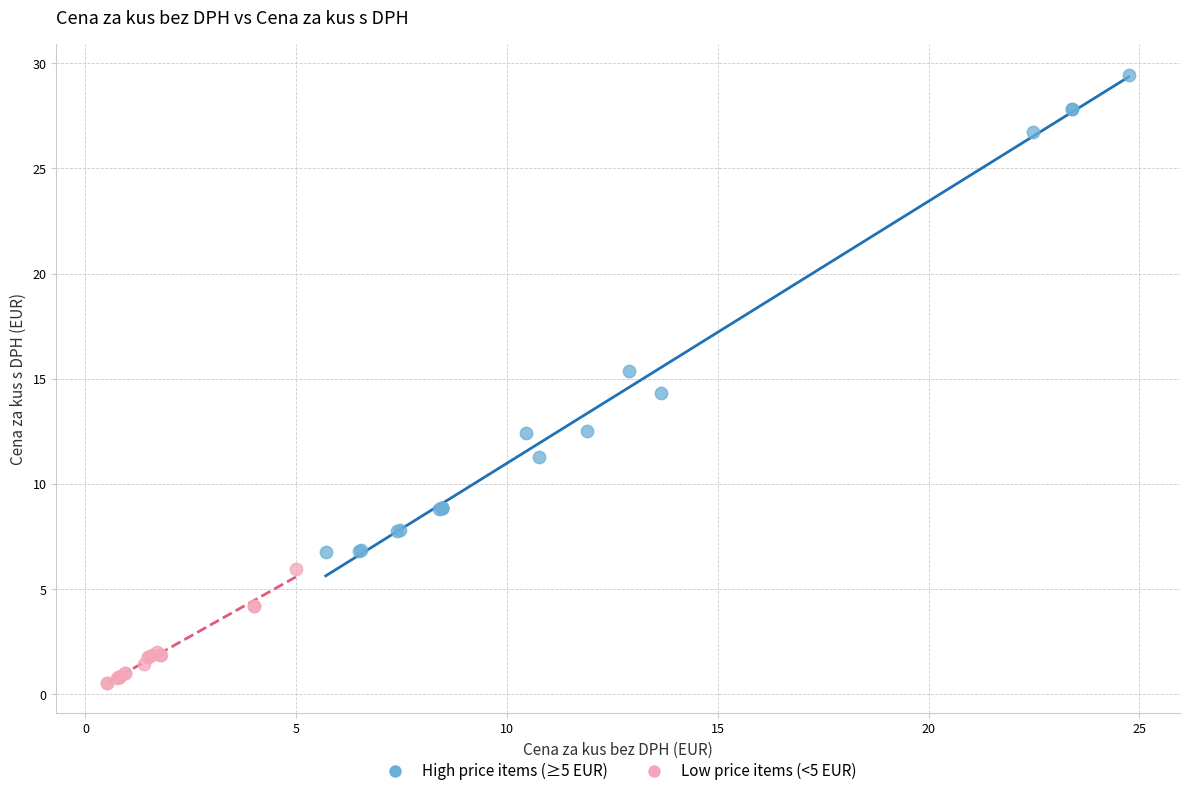

Which series has the largest Y range (max minus min)?

High price items (≥5 EUR)